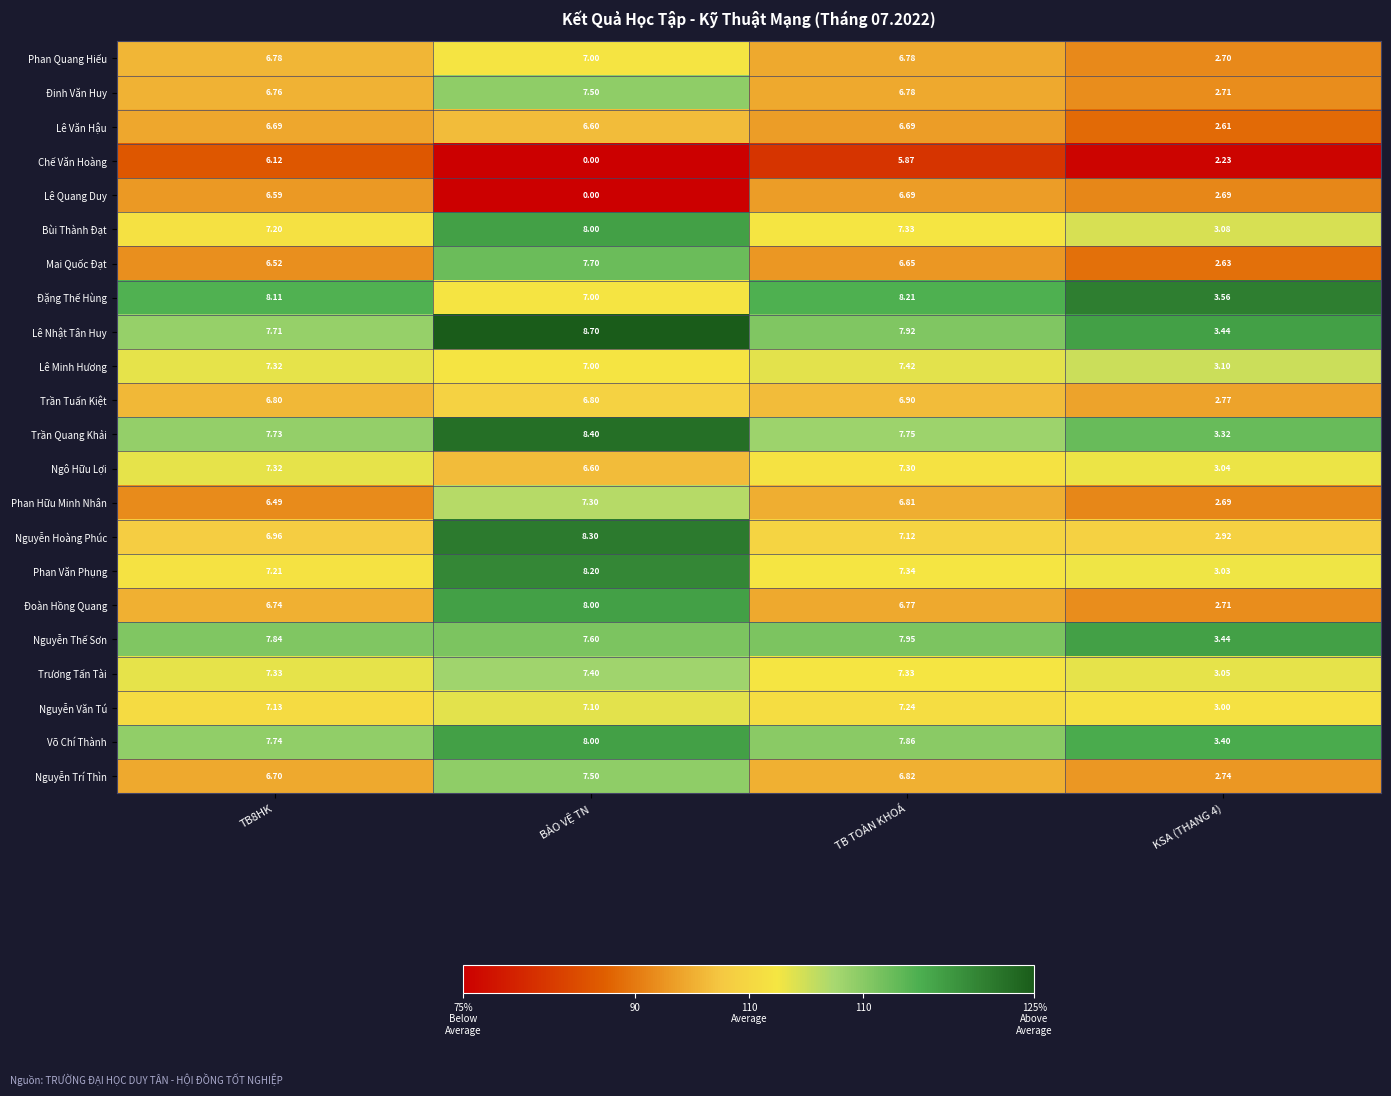

Which series has the largest total across all categories?

Lê Nhật Tân Huy